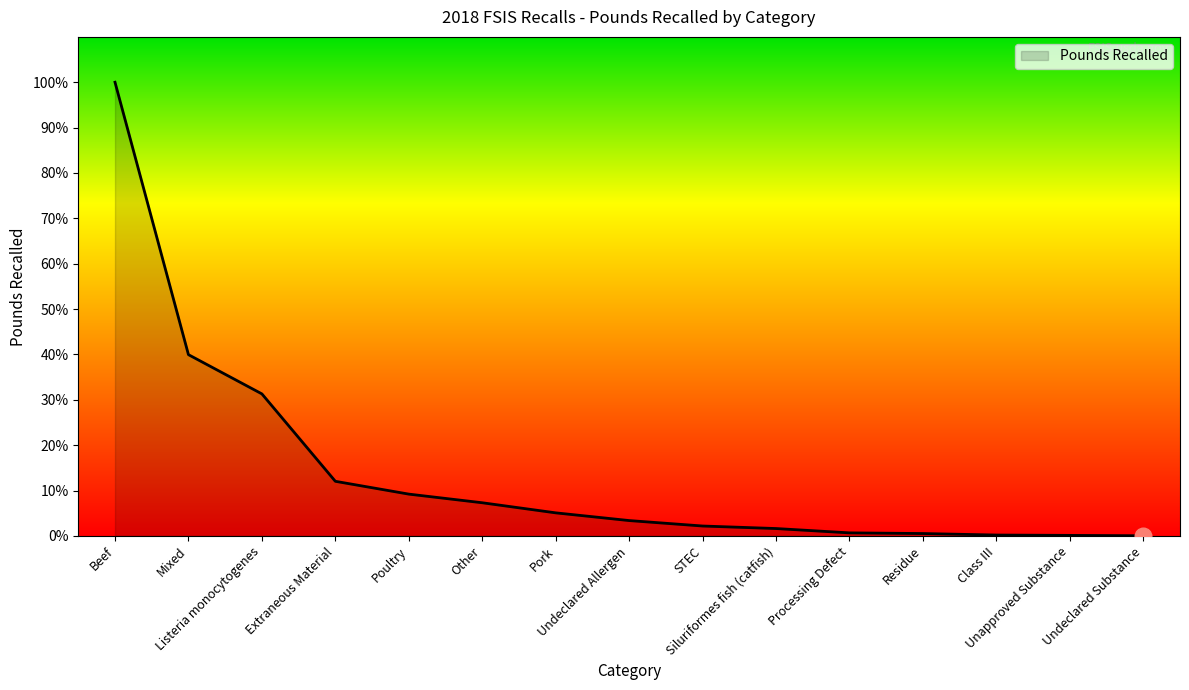

Does the chart display data point markers on the line(s)?

No